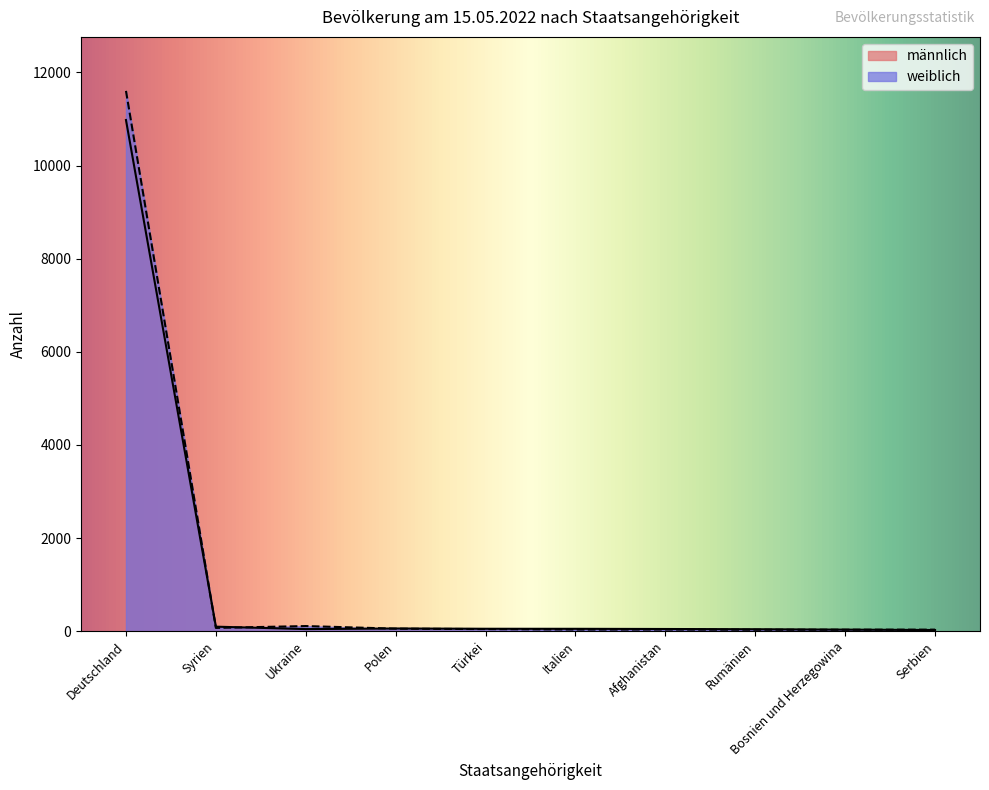

Which series changed the most between Türkei and Serbien?

männlich